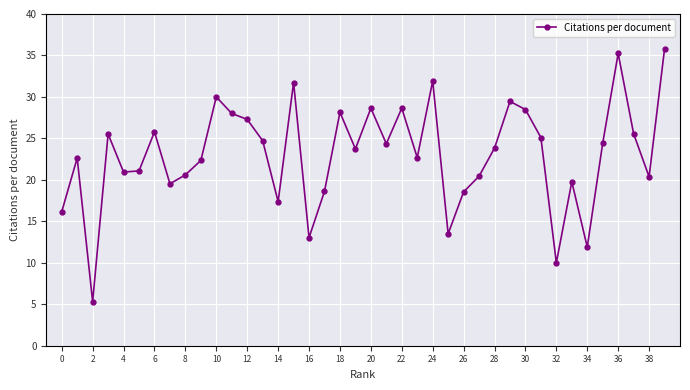

Count the number of data series in this chart.

1